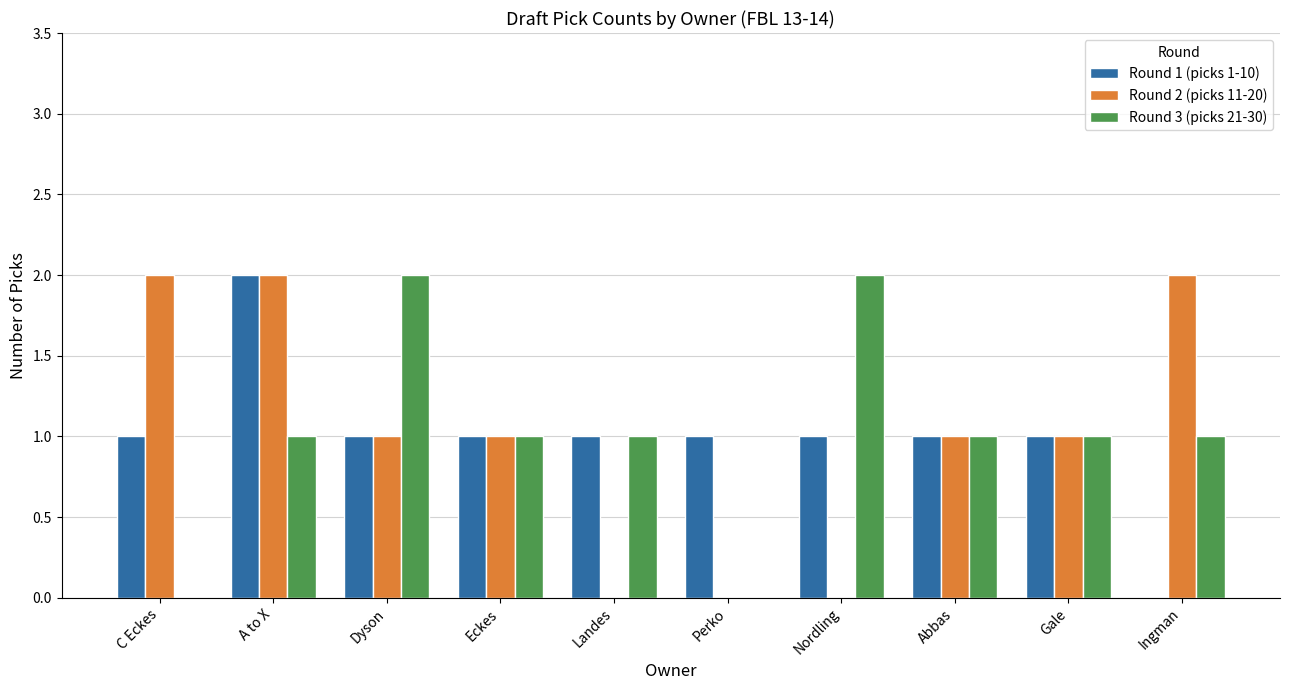

At which category is the sum across all series the highest?

A to X